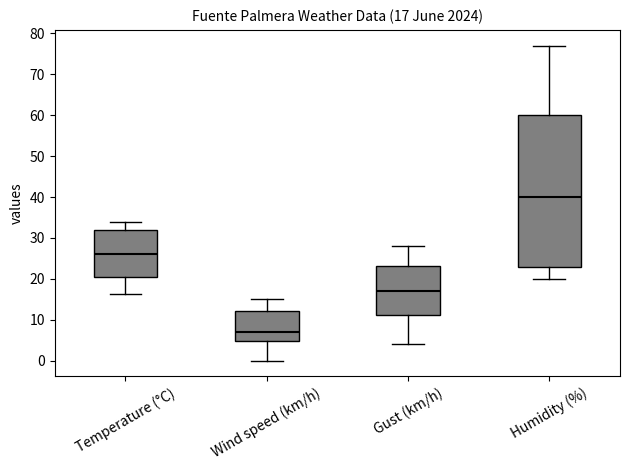

Which box has the highest median line?

Humidity (%)